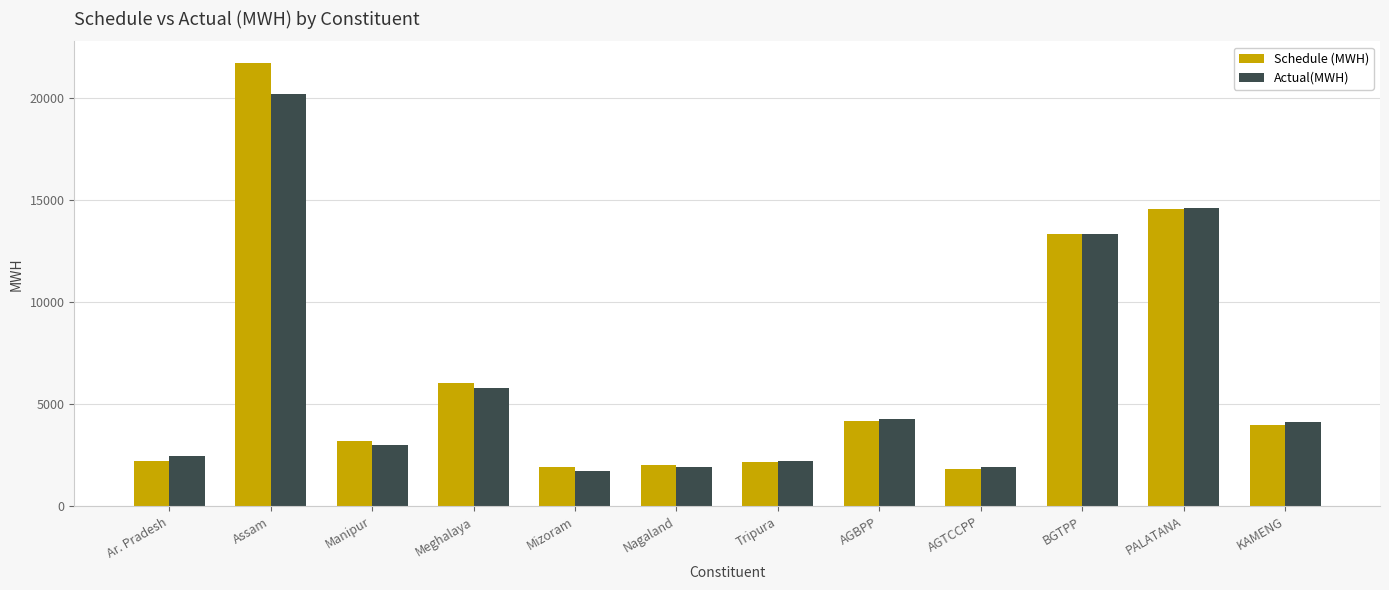

At which label does Actual(MWH) first exceed 4106?

Assam